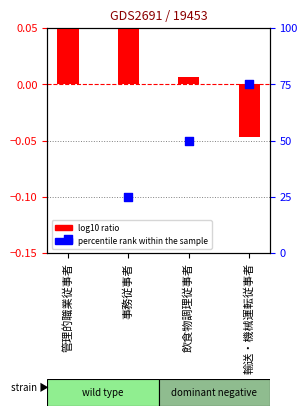

At which category is the sum across all series the highest?

輸送・機械運転従事者